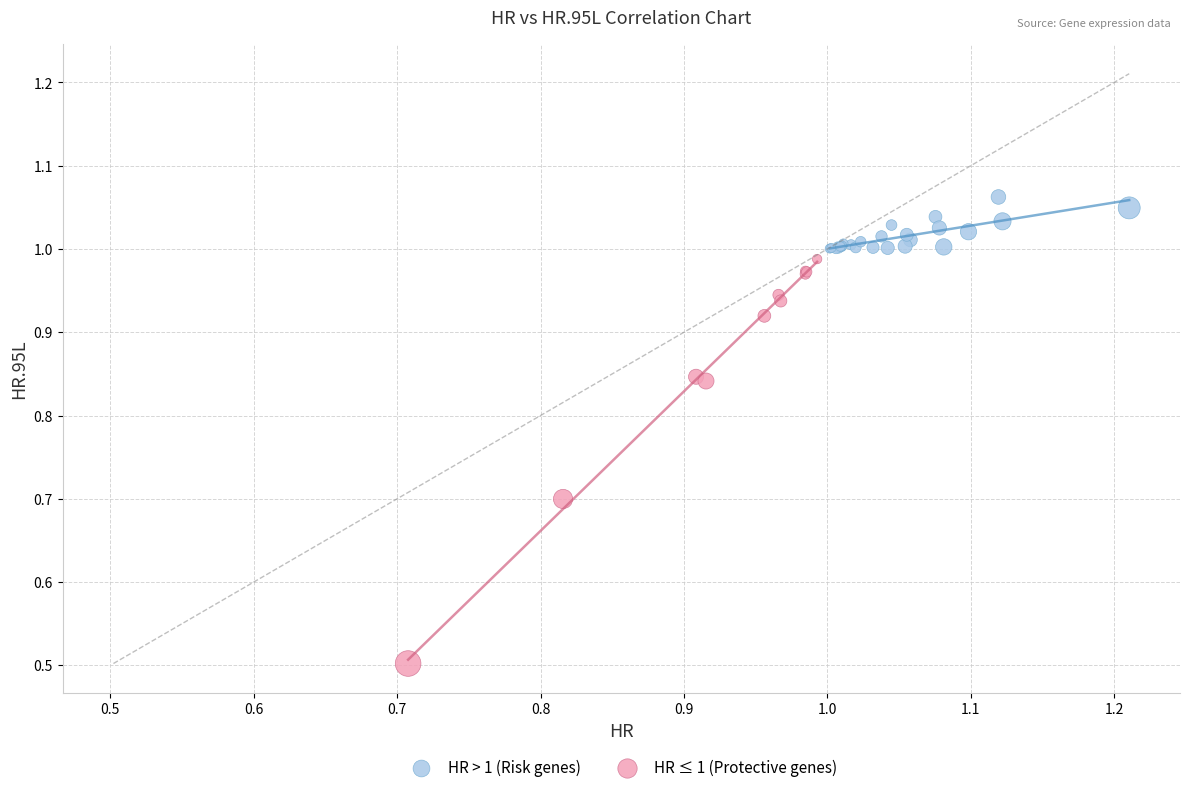

Which series contains the lowest Y value?

HR ≤ 1 (Protective genes)